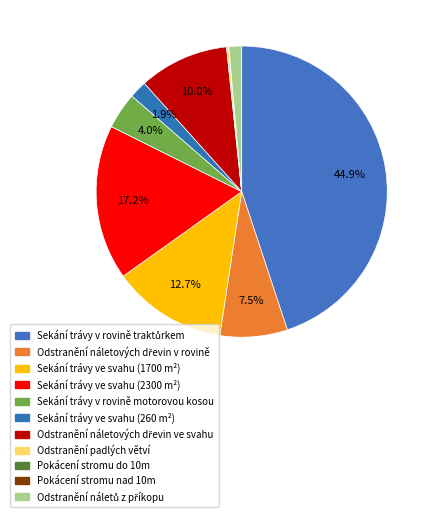

Rank the categories by value from highest to lowest.

Sekání trávy v rovině traktůrkem, Sekání trávy ve svahu (2300 m²), Sekání trávy ve svahu (1700 m²), Odstranění náletových dřevin ve svahu, Odstranění náletových dřevin v rovině, Sekání trávy v rovině motorovou kosou, Sekání trávy ve svahu (260 m²), Odstranění náletů z příkopu, Odstranění padlých větví, Pokácení stromu do 10m, Pokácení stromu nad 10m